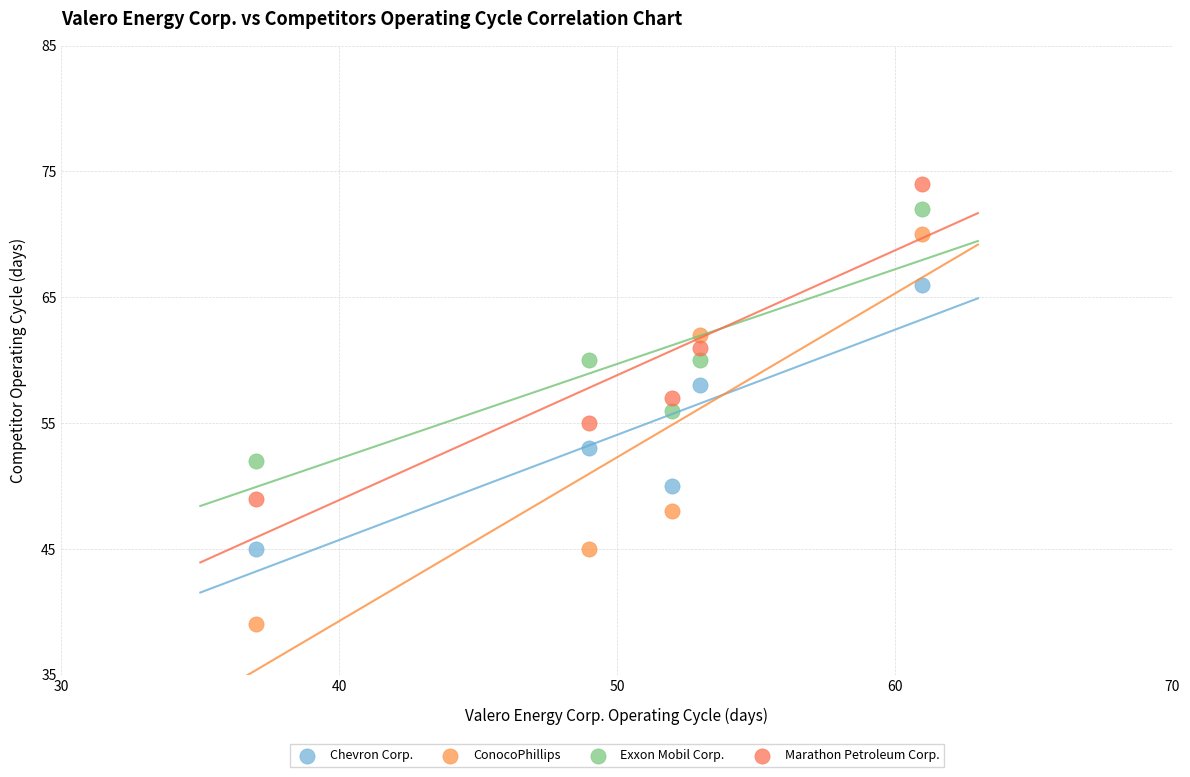

Which series contains the highest Y value?

Marathon Petroleum Corp.